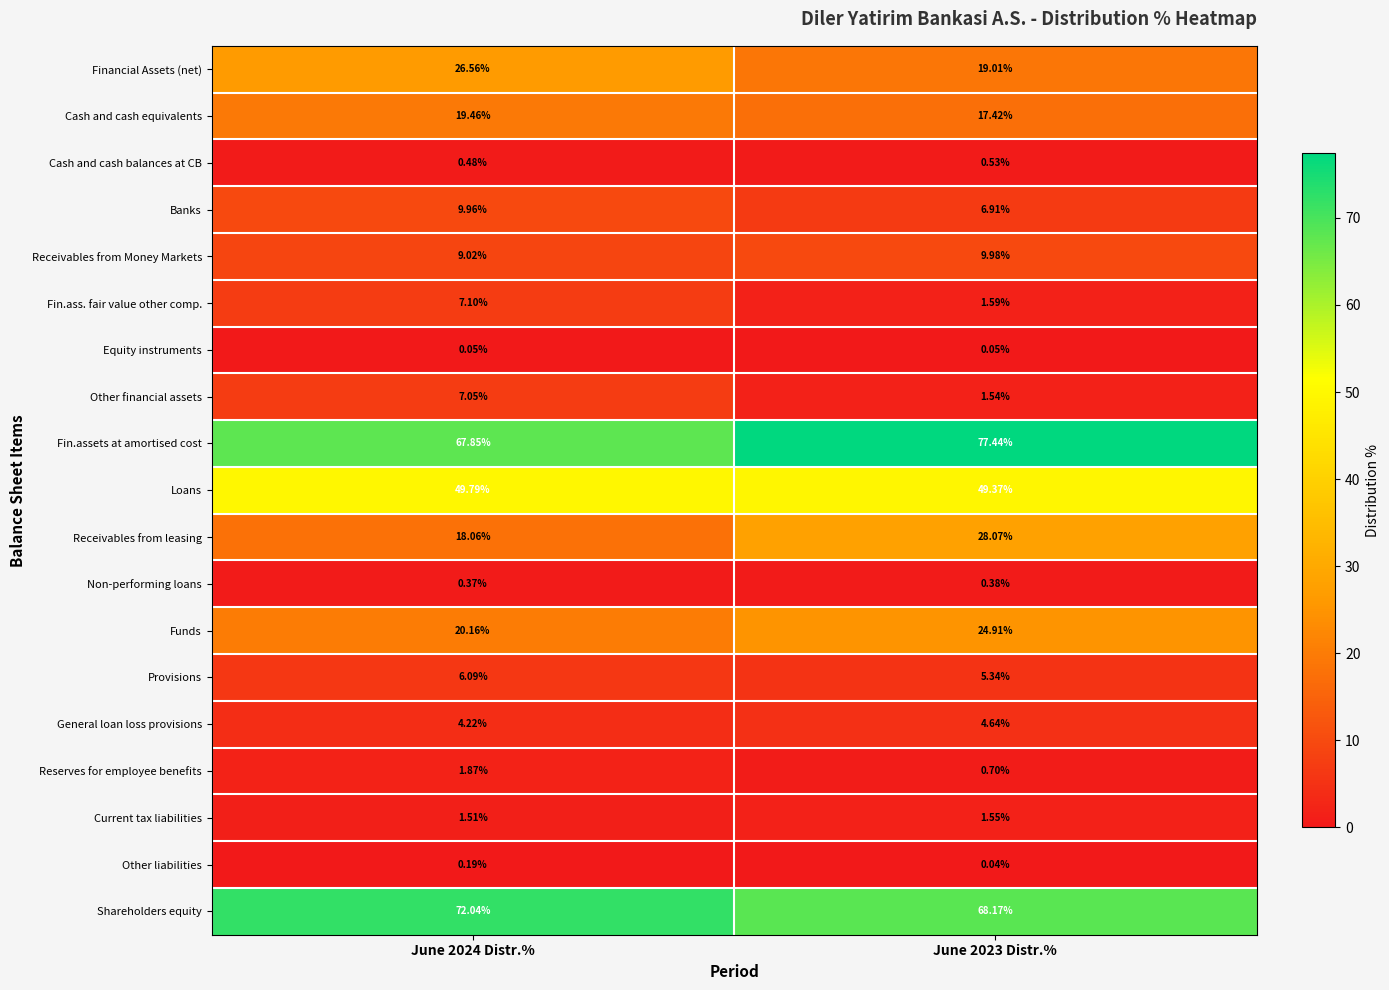

Is the value of Other liabilities at June 2023 Distr.% greater than the value of Receivables from Money Markets at June 2024 Distr.%?

No